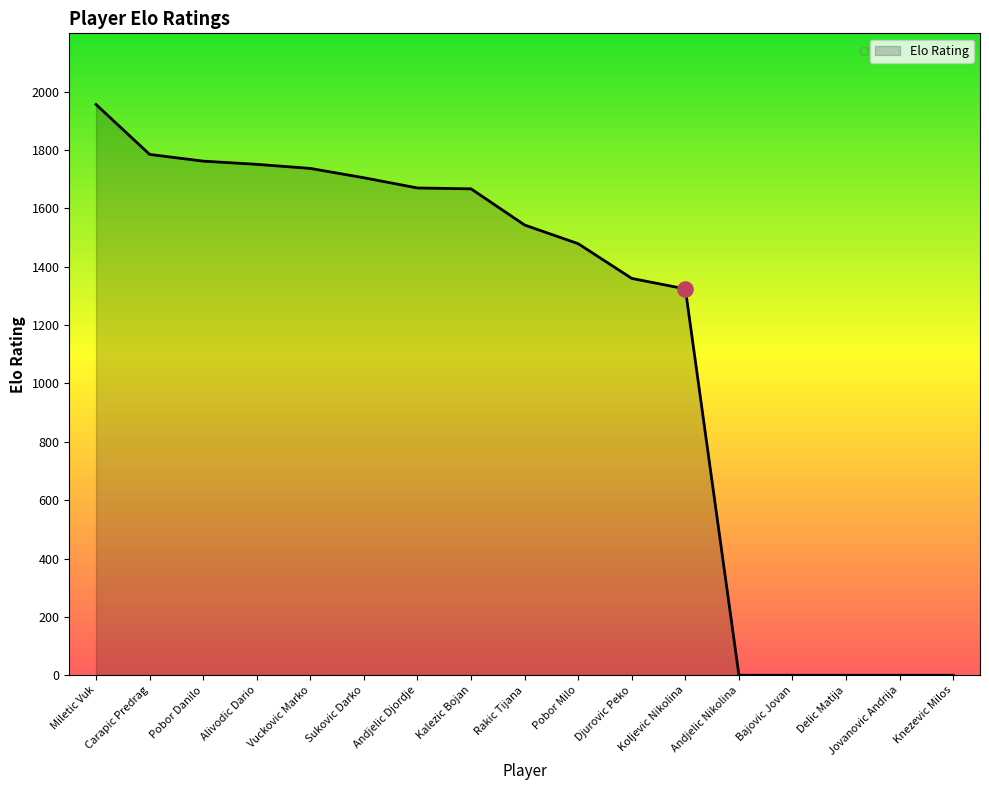

What is the change in value from Kalezic Bojan to Knezevic Milos?

-1667